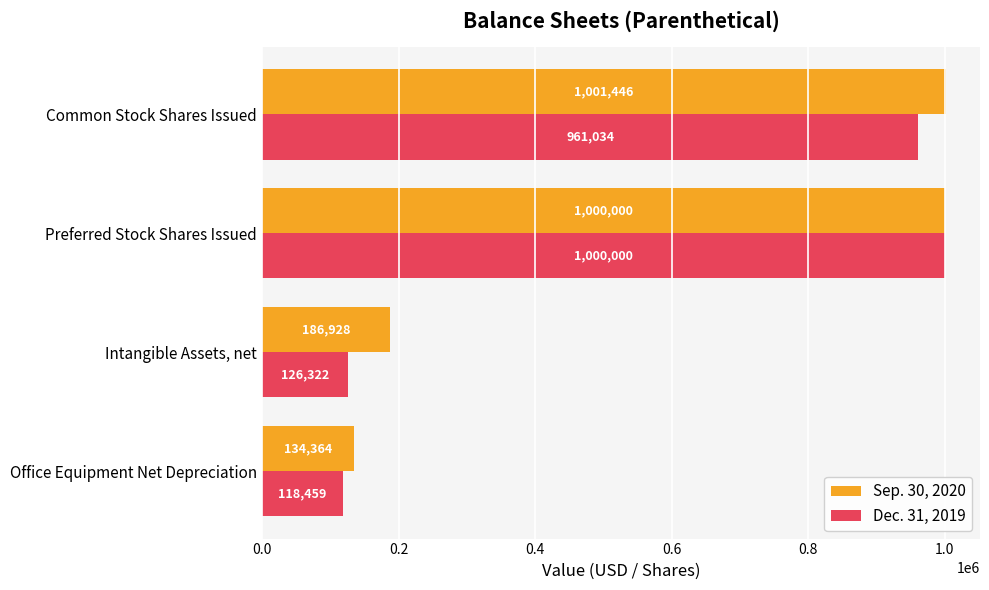

Count the number of data series in this chart.

2